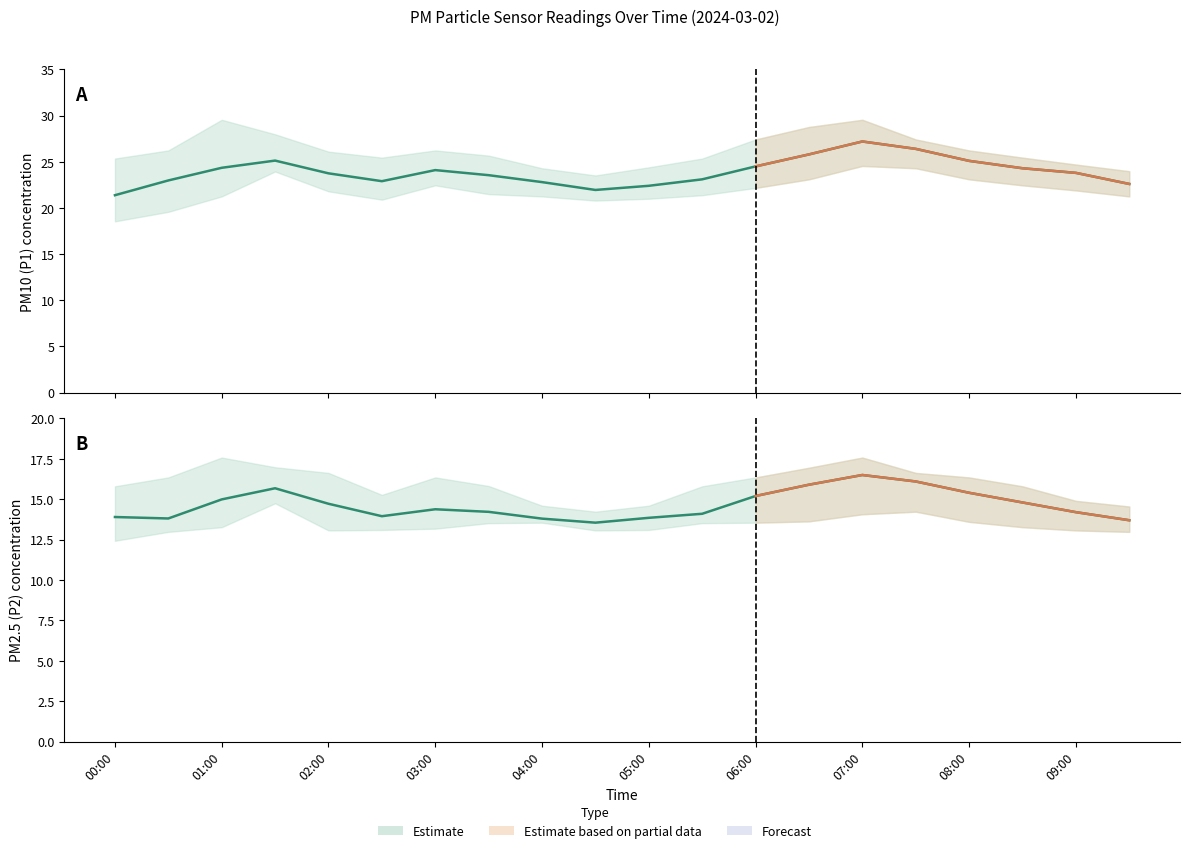

Where does the P2 series first go above 14?

01:00